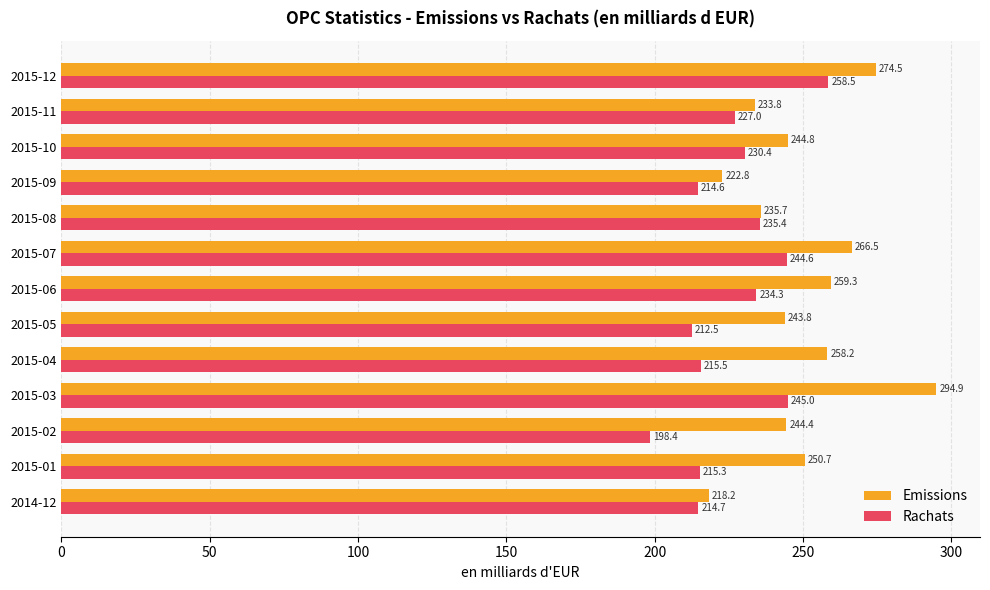

Which series has the largest range (max minus min)?

Emissions